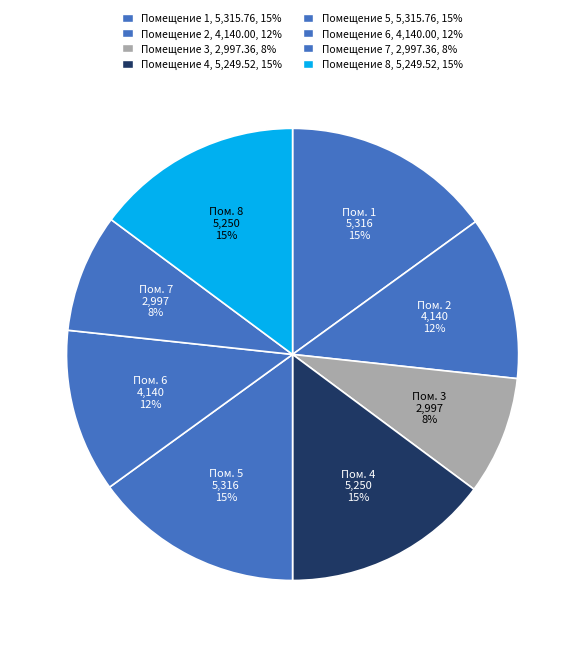

What is the smallest slice in the pie chart?

3